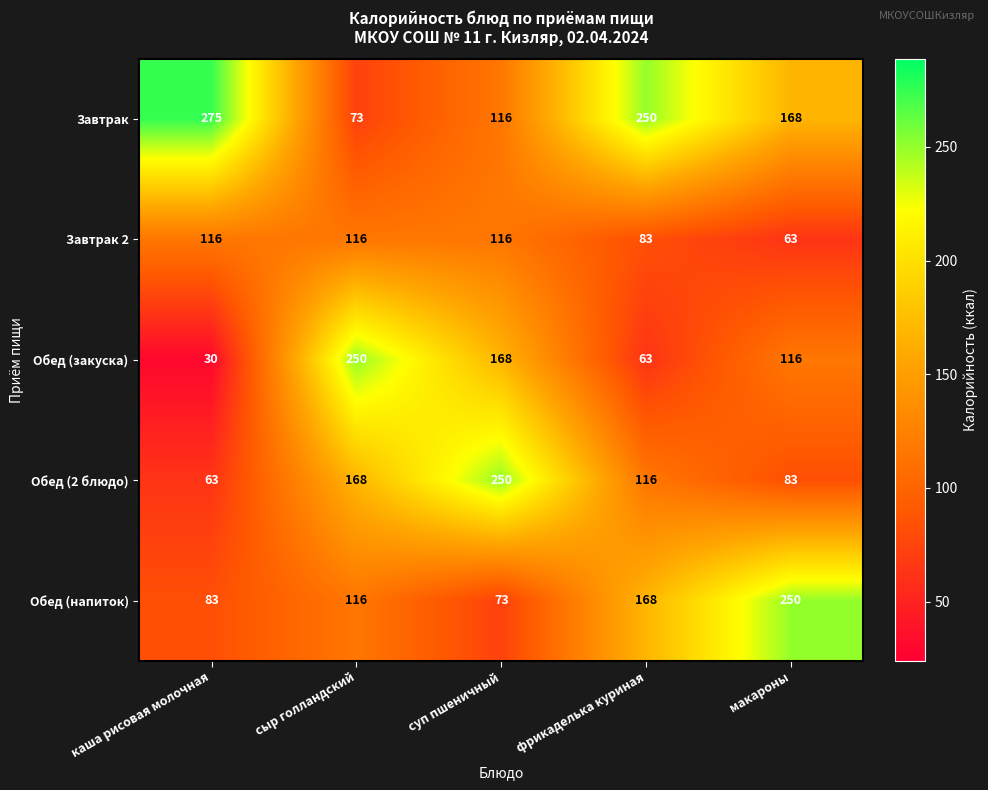

True or false: Обед (напиток) has a value of 168 at фрикаделька куриная.

True